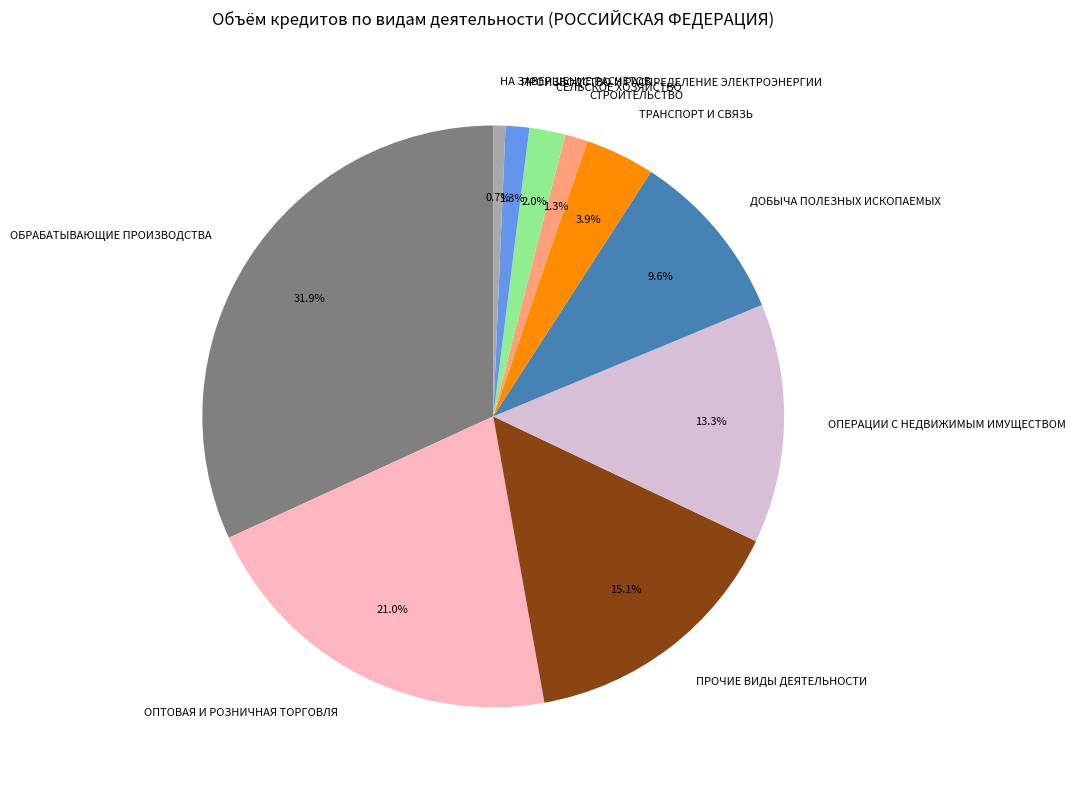

Is there a majority slice in this chart?

No